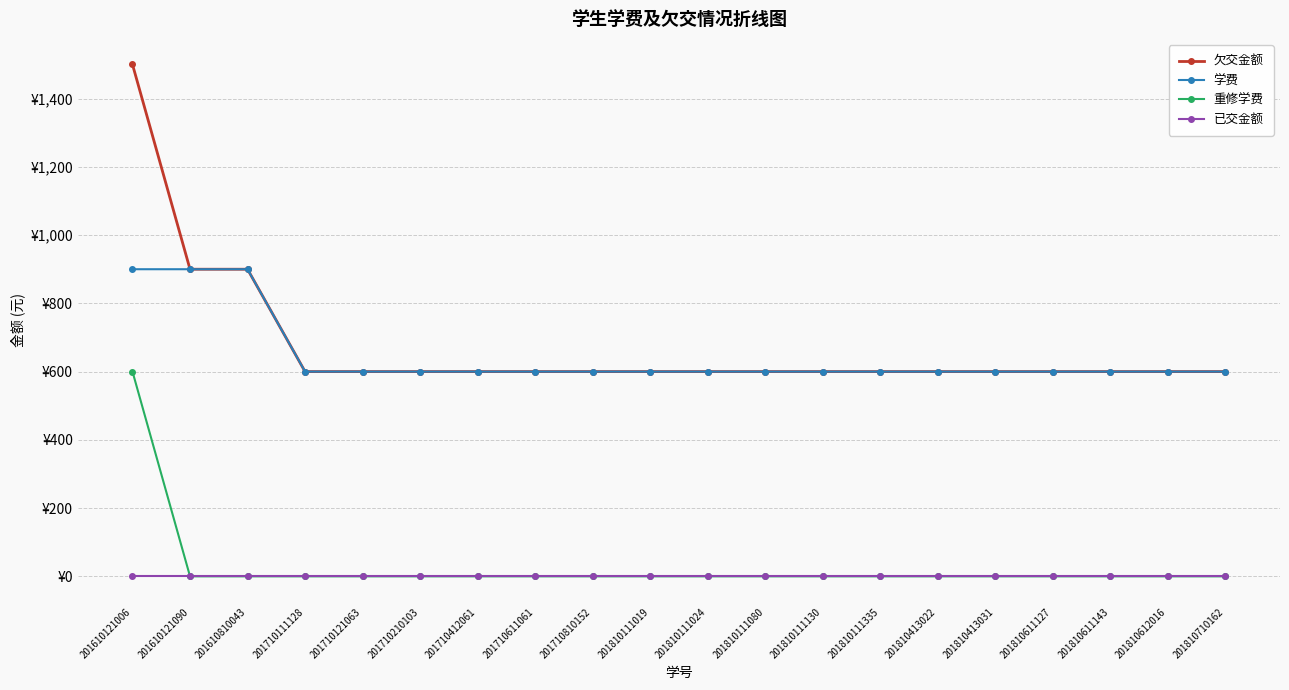

Reading right to left, transcribe all the data shown in this chart.

欠交金额: 600	600	600	600	600	600	600	600	600	600	600	600	600	600	600	600	600	900	900	1500
学费: 600	600	600	600	600	600	600	600	600	600	600	600	600	600	600	600	600	900	900	900
重修学费: 0	0	0	0	0	0	0	0	0	0	0	0	0	0	0	0	0	0	0	600
已交金额: 0	0	0	0	0	0	0	0	0	0	0	0	0	0	0	0	0	0	0	0